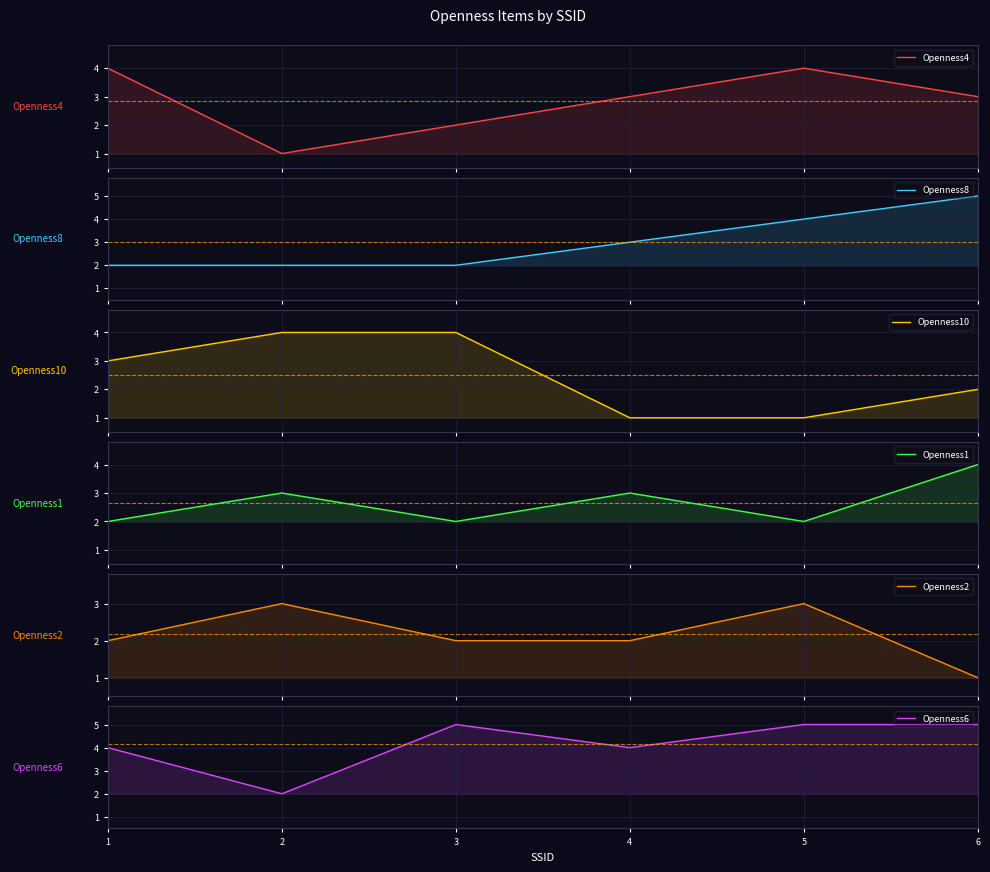

What is the maximum value for Openness8?

5